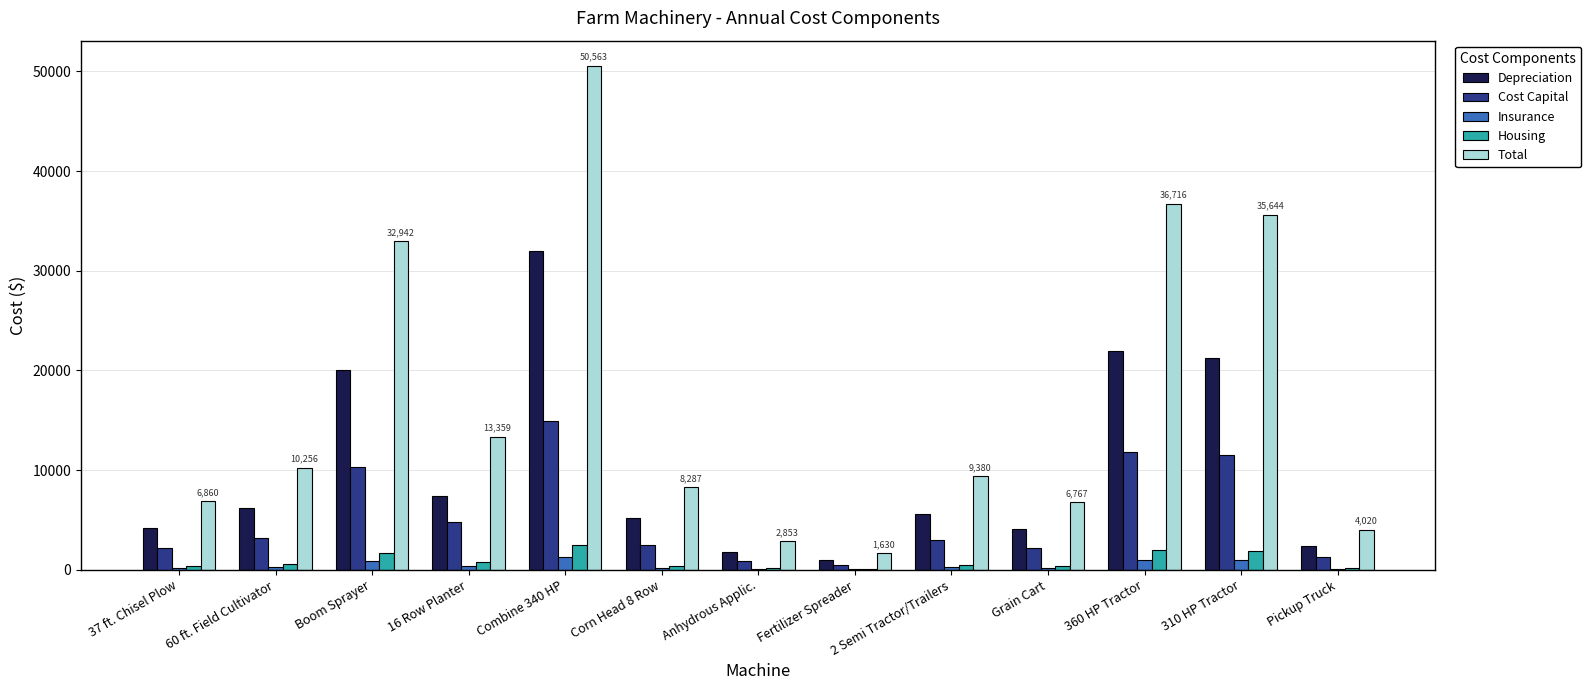

At which category is the sum across all series the highest?

Combine 340 HP